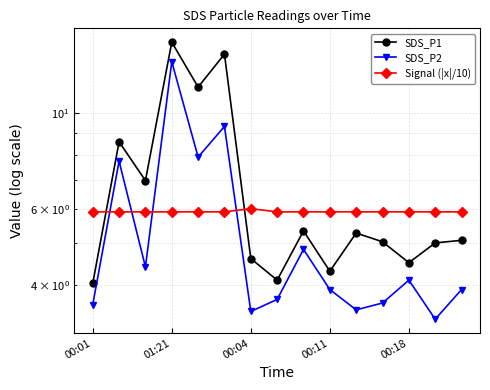

What are all the series names shown in the legend?

SDS_P1, SDS_P2, Signal (|x|/10)